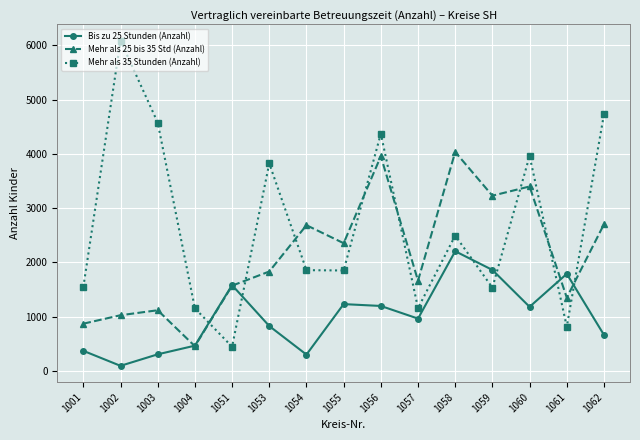

At which label does Bis zu 25 Stunden (Anzahl) first exceed 963?

1051